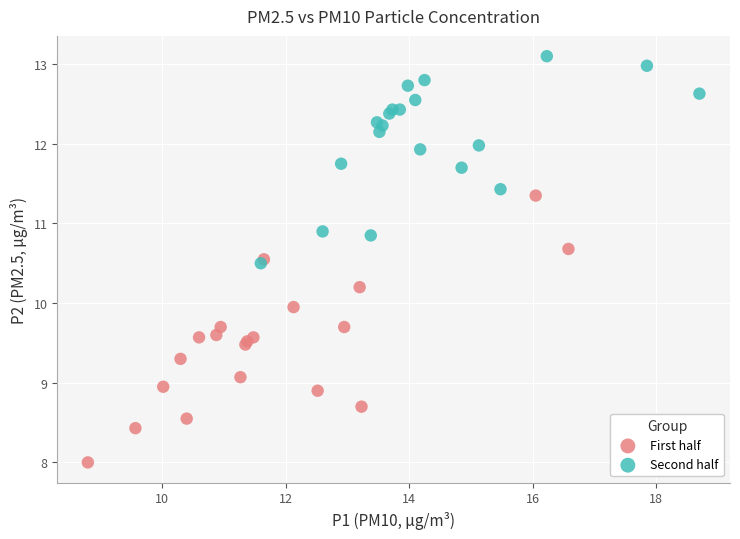

Which series has the widest spread of Y values?

First half